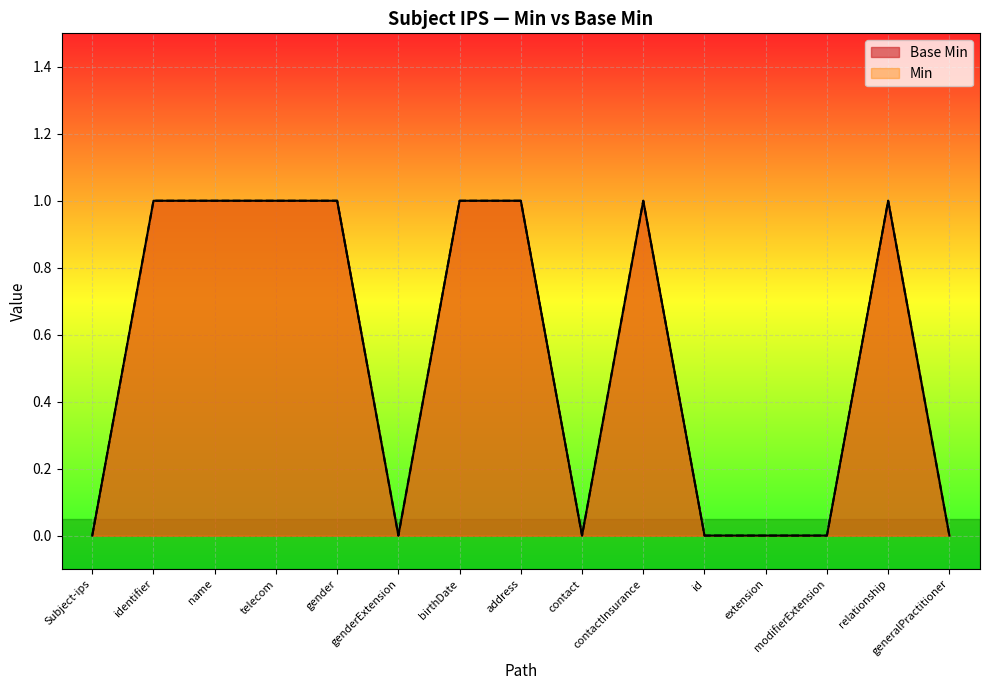

How many values in the Min series are below 1?

7